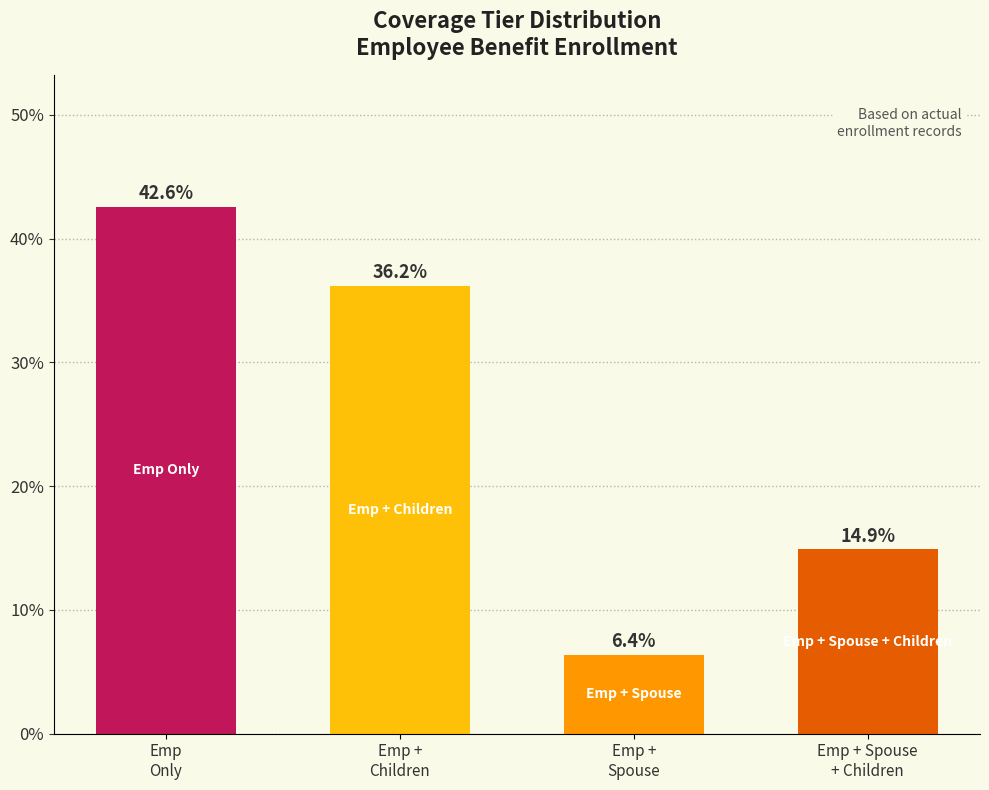

List the labels in order of value, smallest first.

Emp +
Spouse, Emp + Spouse
+ Children, Emp +
Children, Emp
Only